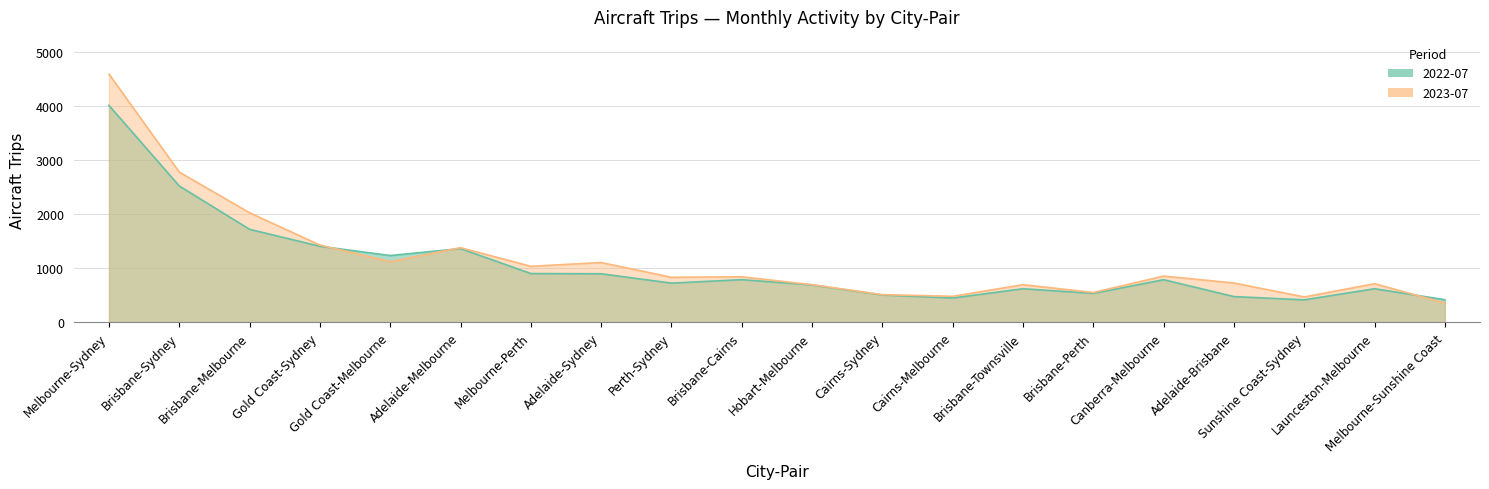

Between Sunshine Coast-Sydney and Adelaide-Brisbane, which is larger?

Adelaide-Brisbane